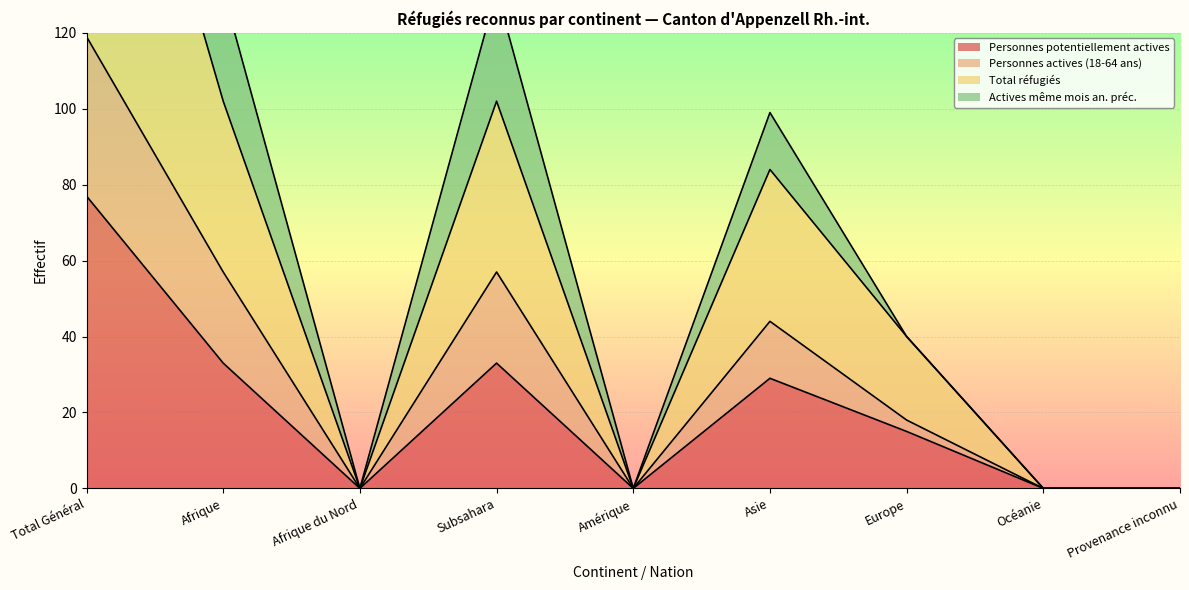

In Personnes potentiellement actives, how many points are lower than both neighbors (excluding endpoints)?

2